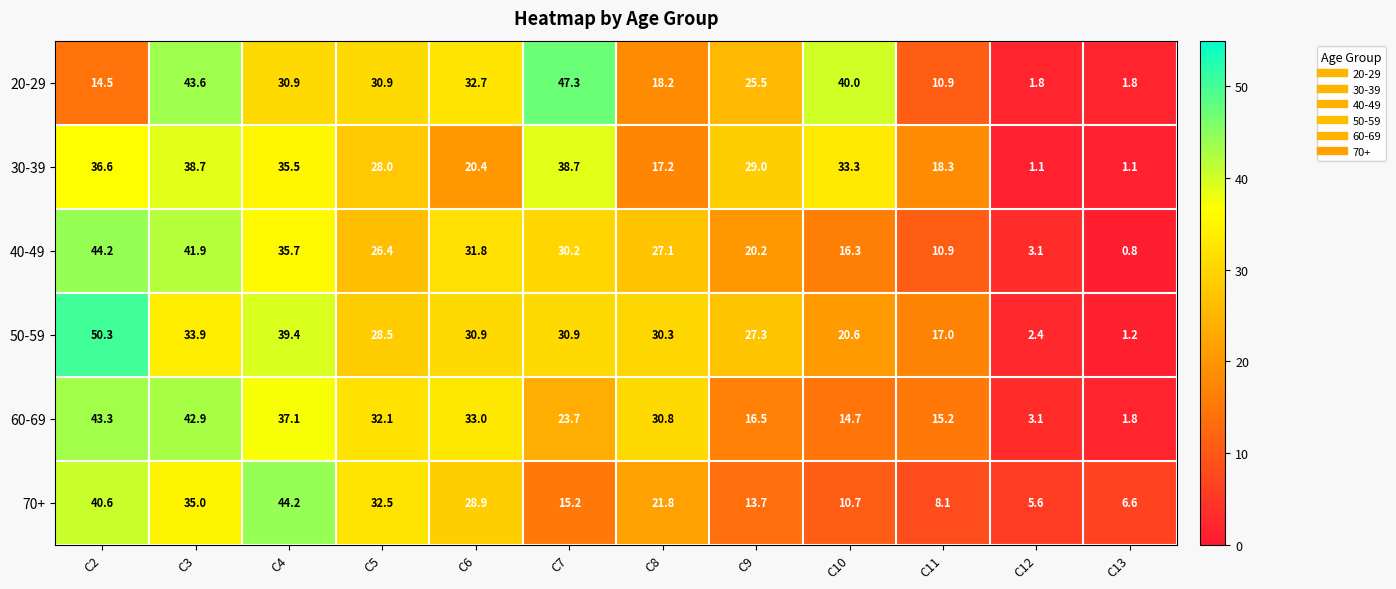

Which category has the lowest value across all series?

C13